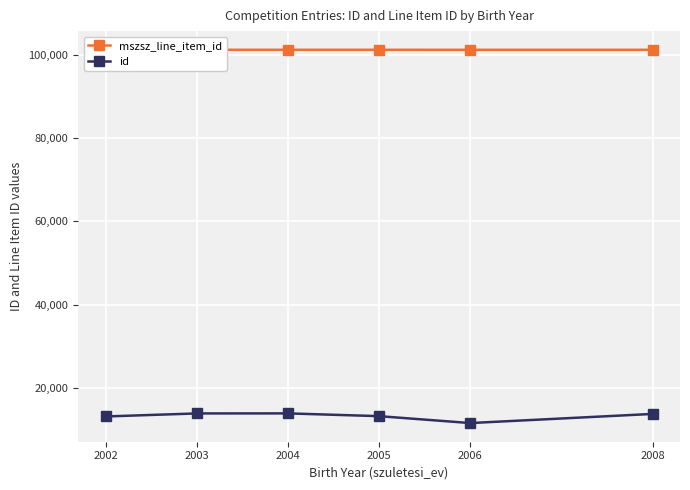

At 2004, list the series in order from smallest to largest.

id, mszsz_line_item_id